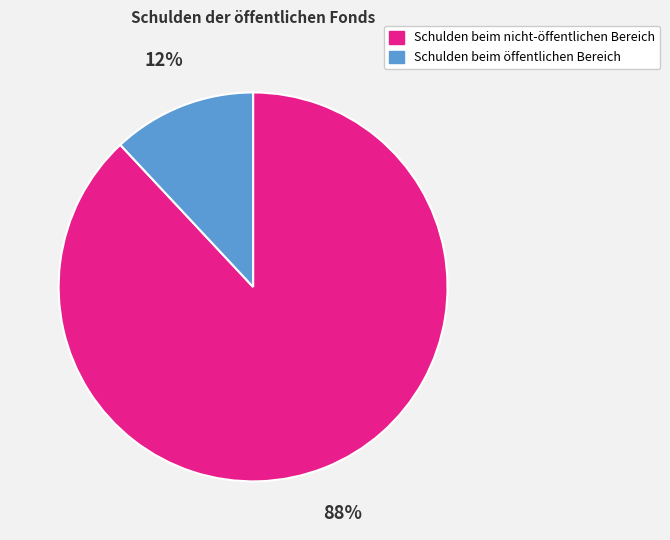

Which slice is the smallest?

Schulden beim öffentlichen Bereich